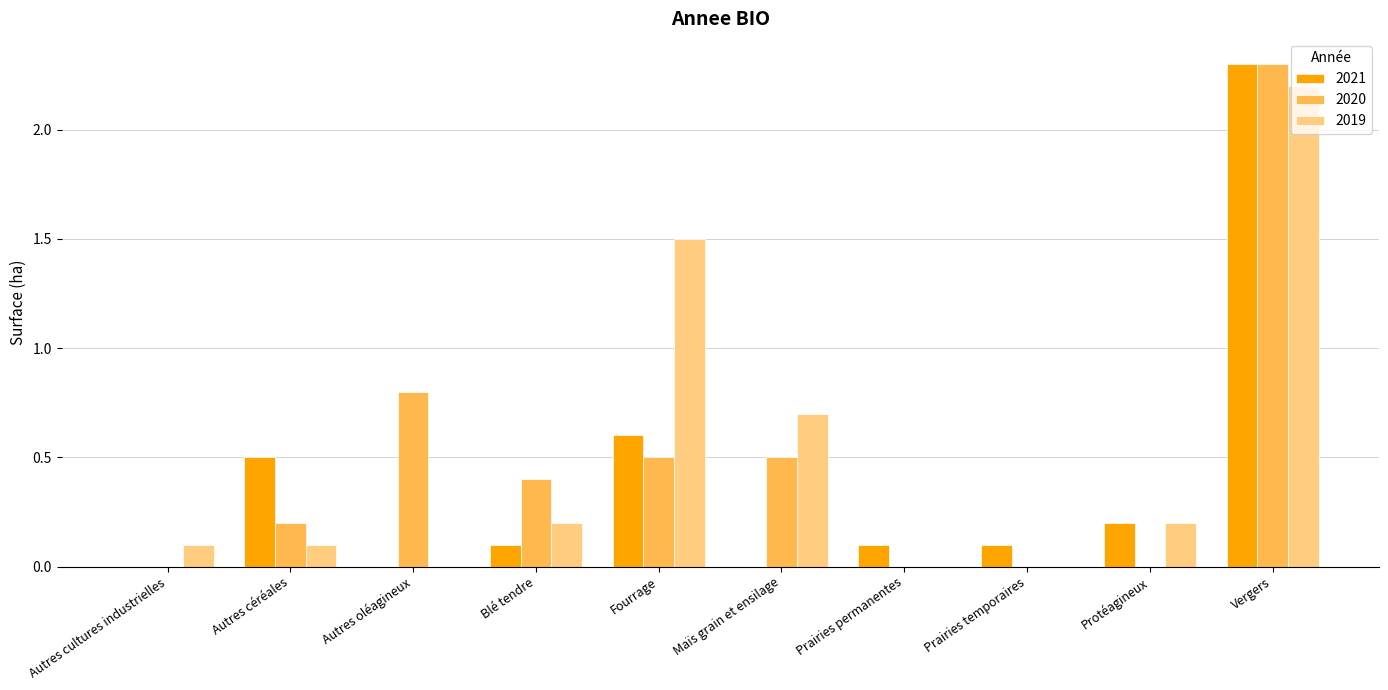

At which category is the sum across all series the highest?

Vergers